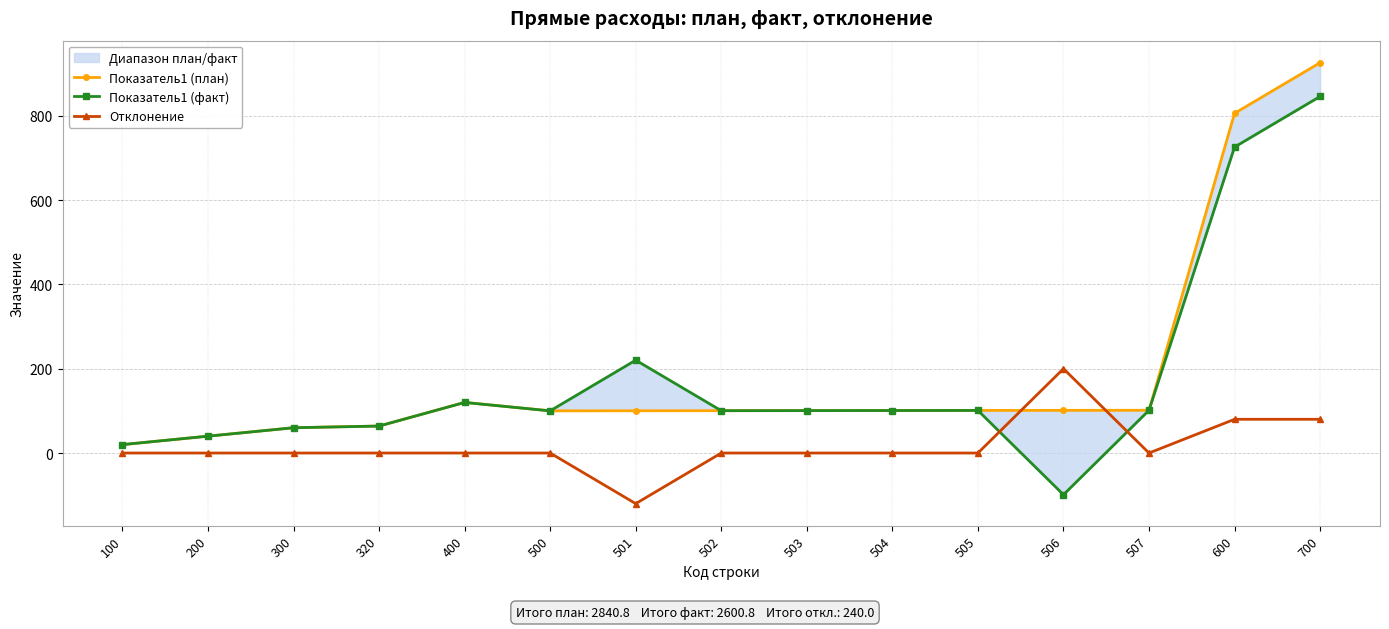

What is the value of the Показатель1 (план) point at the 4th from the left?

64.0